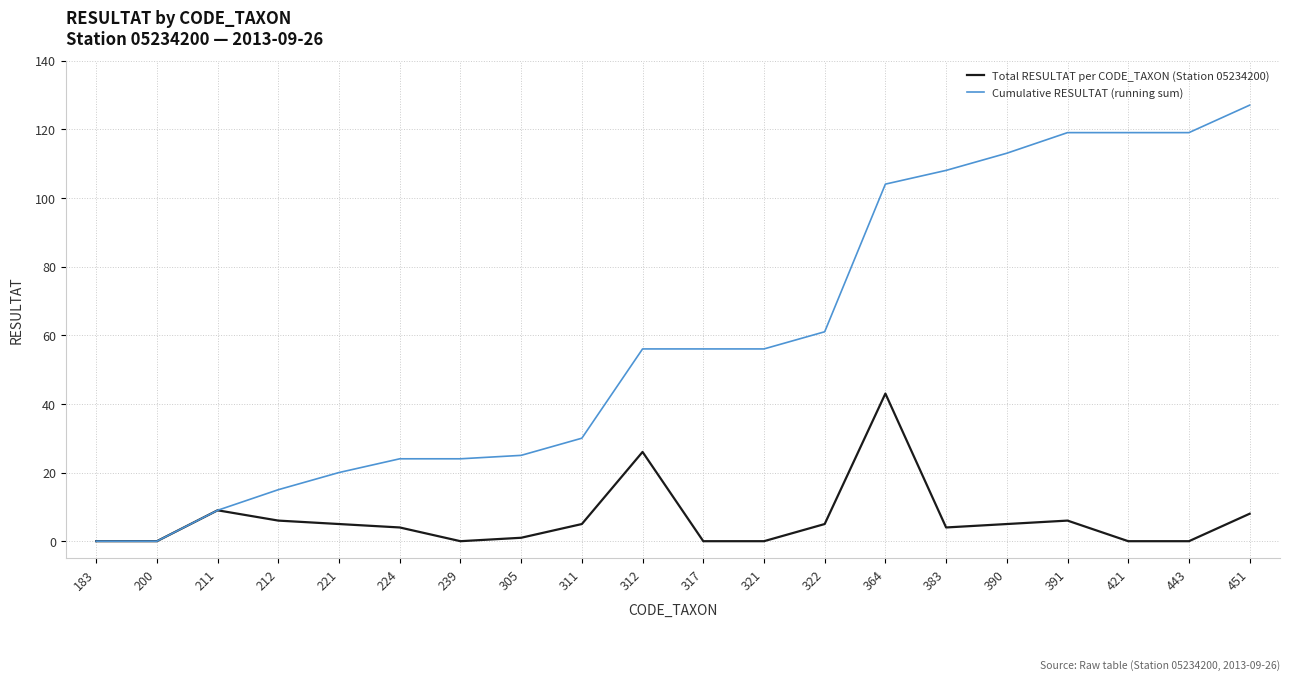

Reading right to left, list all the values displayed in this chart.

Total RESULTAT per CODE_TAXON (Station 05234200): 451=8	443=0	421=0	391=6	390=5	383=4	364=43	322=5	321=0	317=0	312=26	311=5	305=1	239=0	224=4	221=5	212=6	211=9	200=0	183=0
Cumulative RESULTAT (running sum): 451=127	443=119	421=119	391=119	390=113	383=108	364=104	322=61	321=56	317=56	312=56	311=30	305=25	239=24	224=24	221=20	212=15	211=9	200=0	183=0